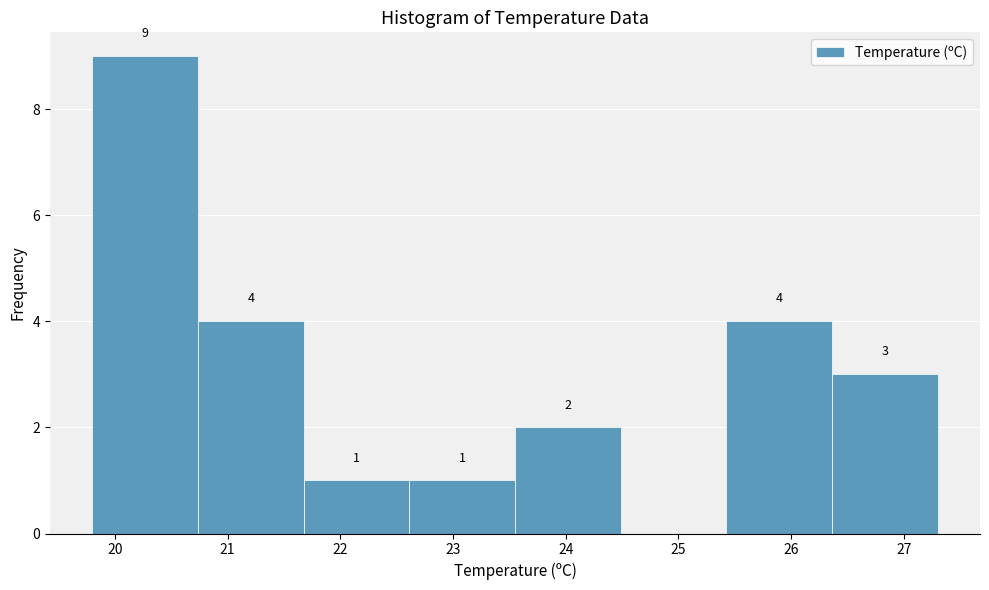

Which range on the x-axis has the tallest bar?

19.8 to 20.7